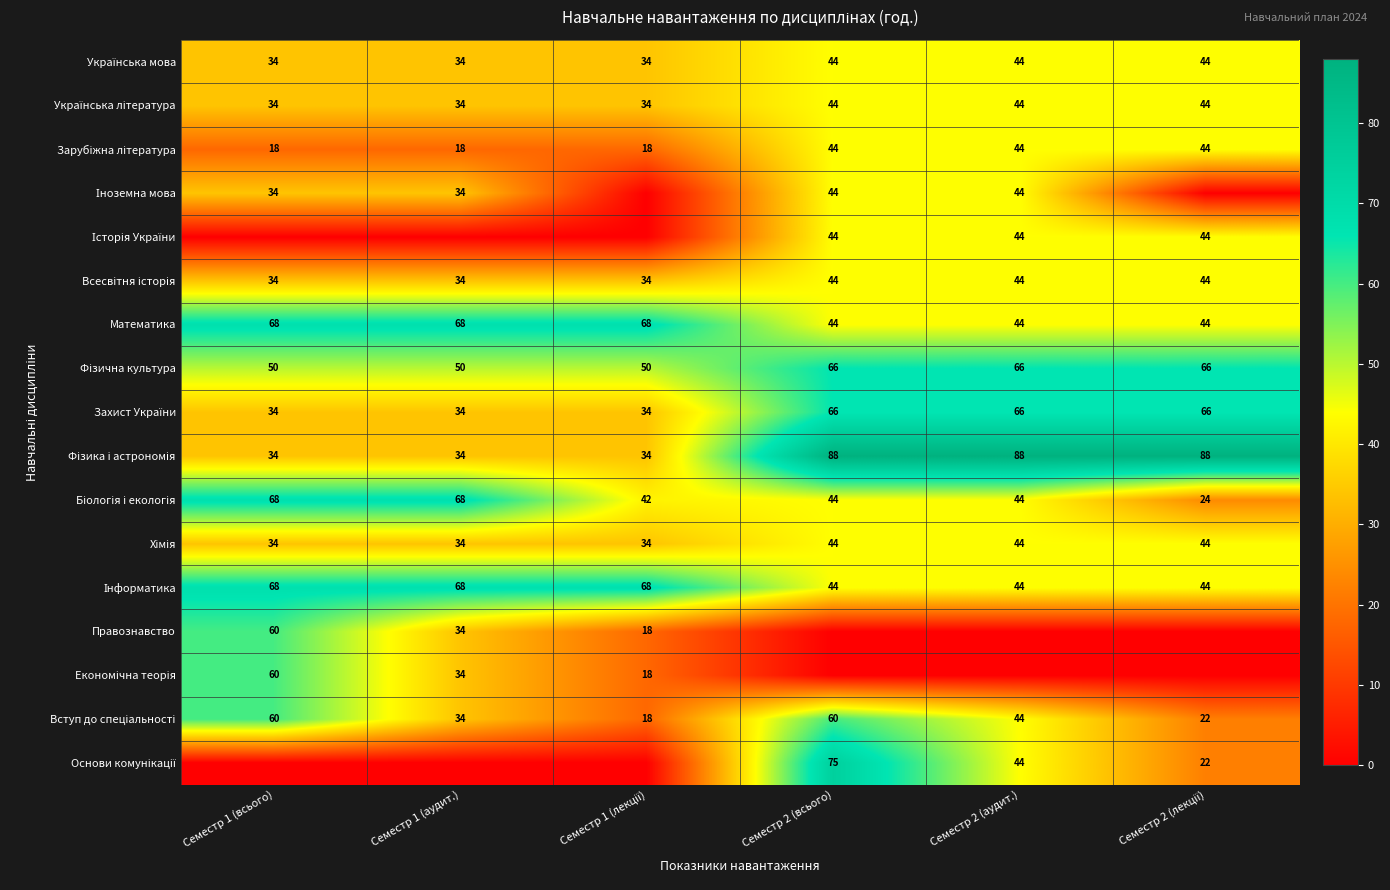

Is it true that Економічна теорія equals 0 at Семестр 2 (лекції)?

True